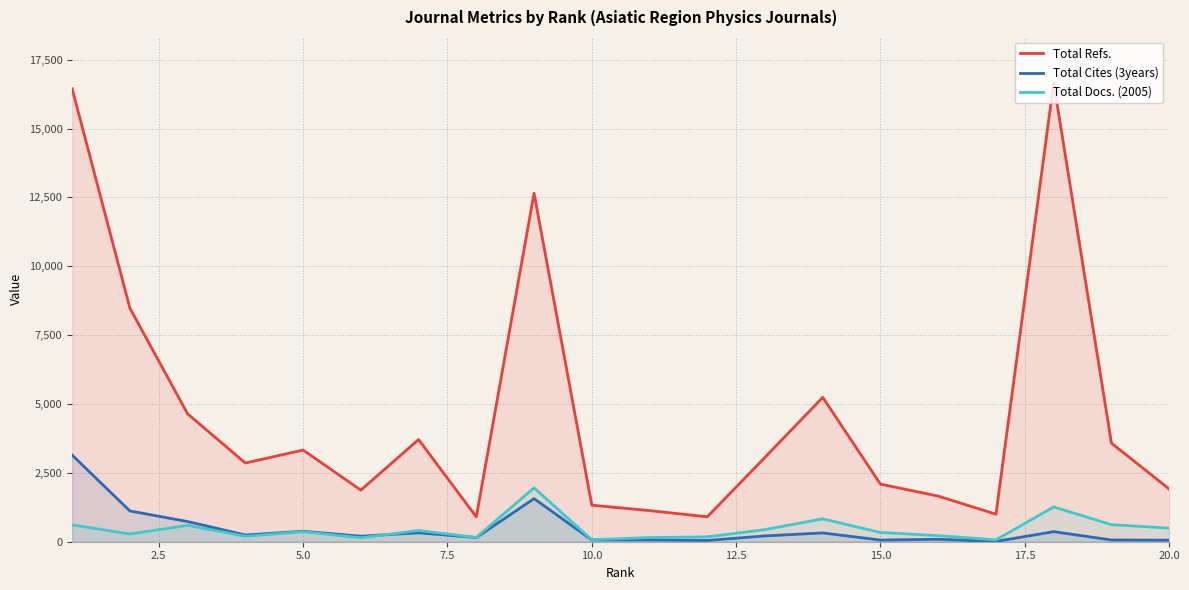

Which series has the widest spread of values?

Total Refs.